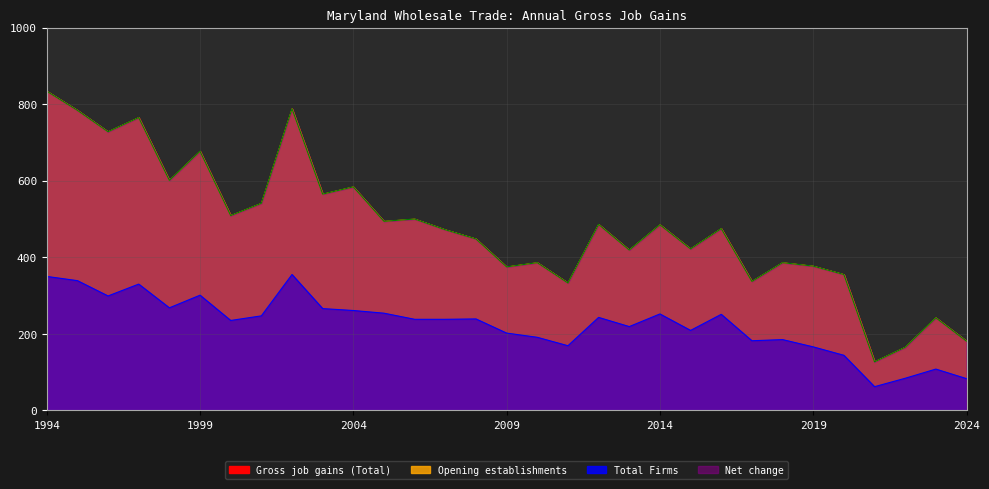

Reading left to right, extract all data points from this chart.

Gross job gains (Total): 834	784	728	765	601	677	509	541	788	565	584	494	500	472	448	375	386	333	486	419	485	422	475	337	386	377	355	127	165	242	181
Opening establishments: 834	784	728	765	601	677	509	541	788	565	584	494	500	472	448	375	386	333	486	419	485	422	475	337	386	377	355	127	165	242	181
Total Firms: 350	339	299	330	268	301	235	247	355	266	261	254	238	238	239	202	191	169	243	219	252	209	251	182	185	166	144	62	84	108	83
Net change: 834	784	728	765	601	677	509	541	788	565	584	494	500	472	448	375	386	333	486	419	485	422	475	337	386	377	355	127	165	242	181